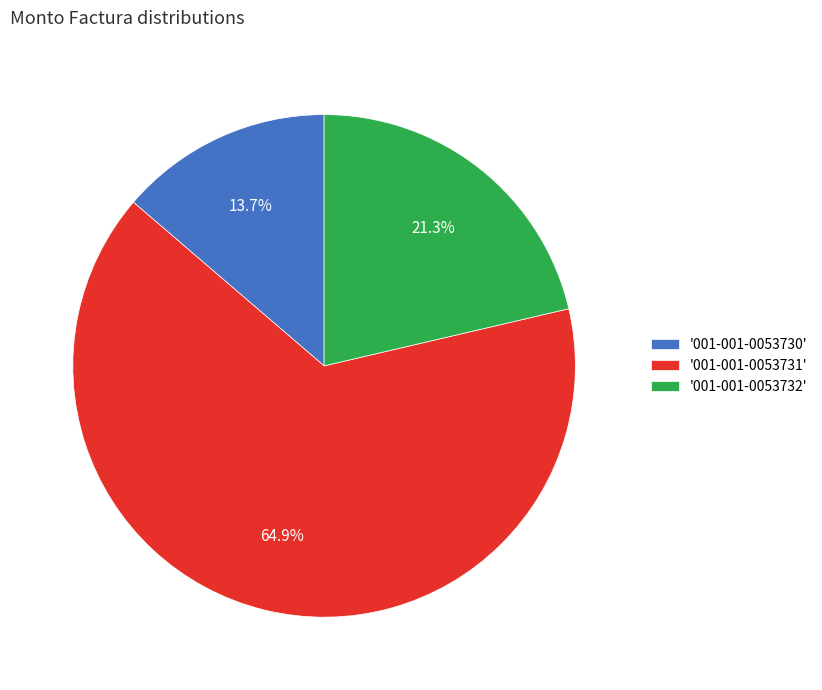

What percentage is NOT represented by '001-001-0053732'?

78.7%